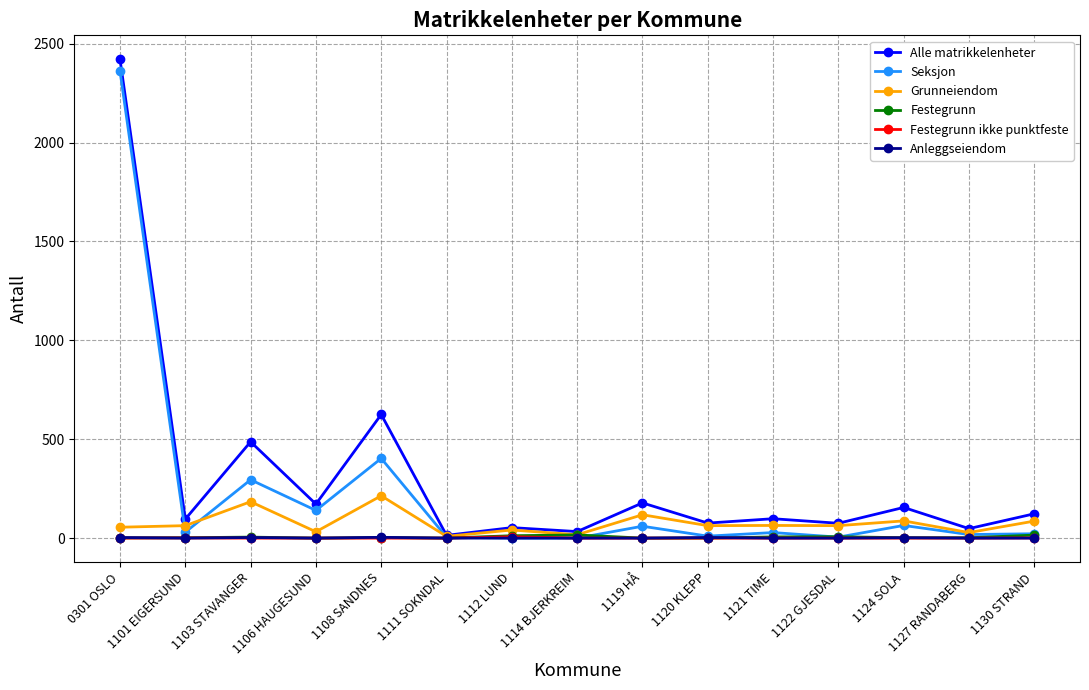

What is the total value across all series at 1114 BJERKREIM?

66